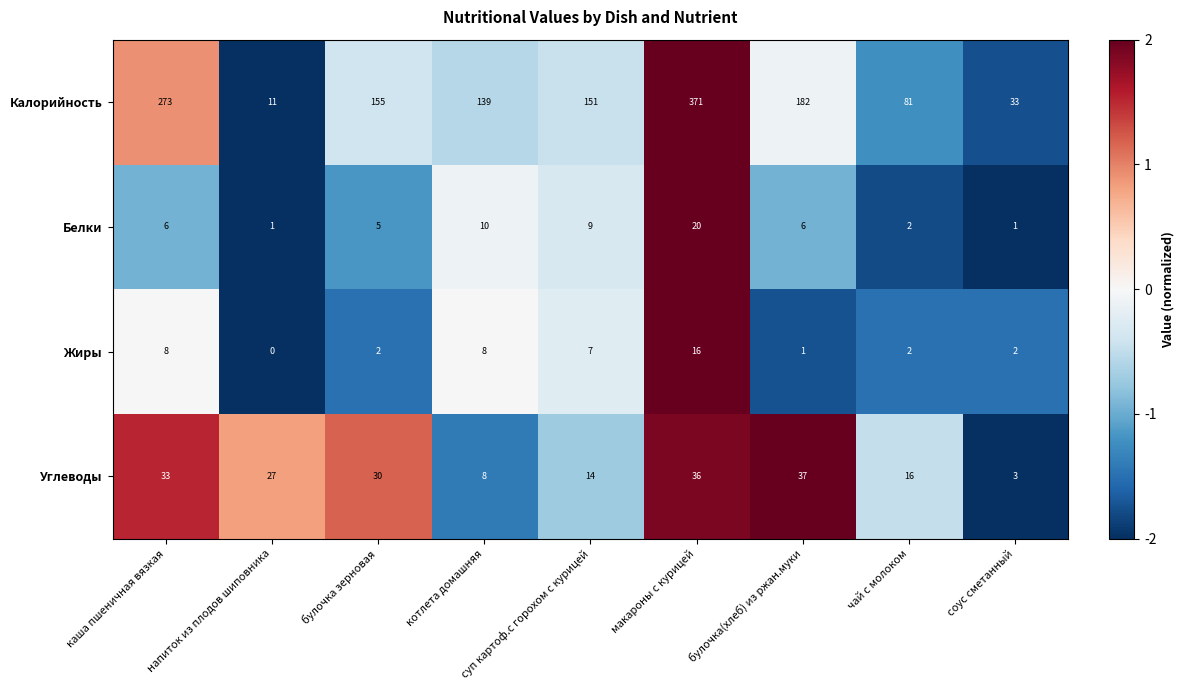

The Белки series shows 6 at булочка(хлеб) из ржан.муки. True or false?

True